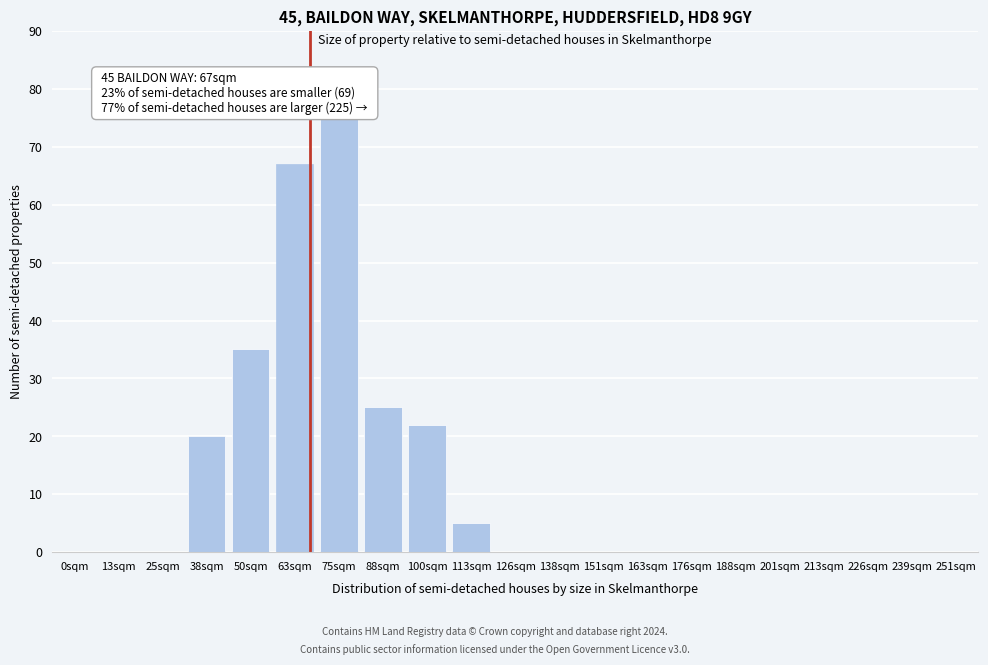

Reading left to right, list all the values displayed in this chart.

0sqm=0	13sqm=0	25sqm=0	38sqm=20	50sqm=35	63sqm=67	75sqm=75	88sqm=25	100sqm=22	113sqm=5	126sqm=0	138sqm=0	151sqm=0	163sqm=0	176sqm=0	188sqm=0	201sqm=0	213sqm=0	226sqm=0	239sqm=0	251sqm=0